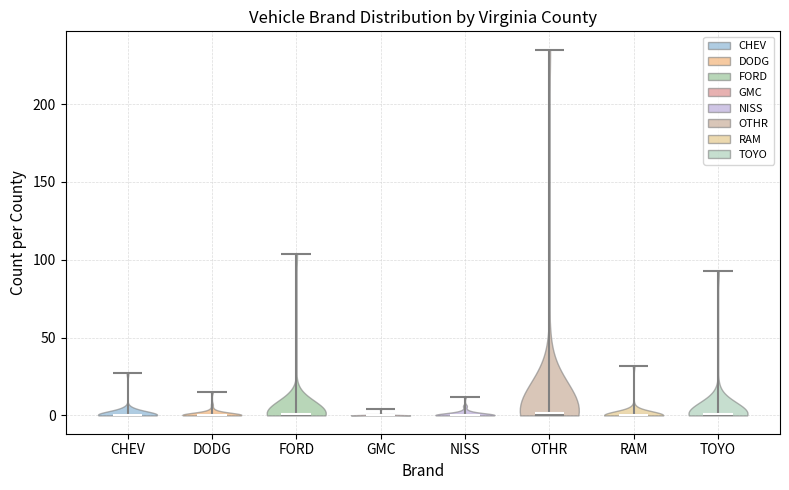

Reading left to right, read every violin against the y-axis: where its median line is, and the lowest and highest points it reaches. The values are not printed on the chart, so give them approximately, as read against the axis.

CHEV: median line 0, lowest point 0, highest point 25
DODG: median line 0, lowest point 0, highest point 15
FORD: median line 0, lowest point 0, highest point 105
GMC: median line 0, lowest point 0, highest point 5
NISS: median line 0, lowest point 0, highest point 10
OTHR: median line 0, lowest point 0, highest point 235
RAM: median line 0, lowest point 0, highest point 30
TOYO: median line 0, lowest point 0, highest point 95